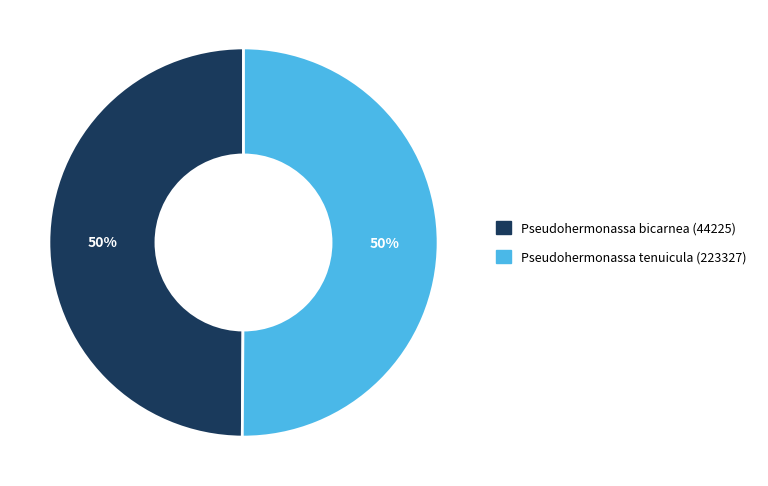

To the nearest percent, what is the average slice percentage?

50%